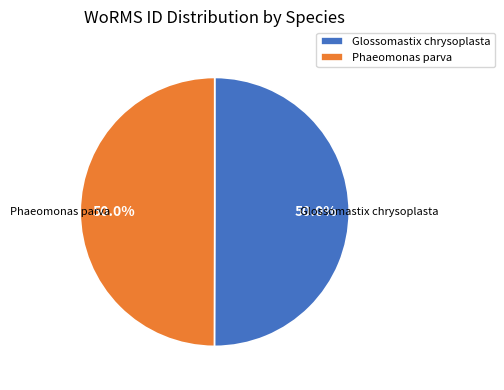

The Glossomastix chrysoplasta slice represents 50% of the pie. True or false?

True